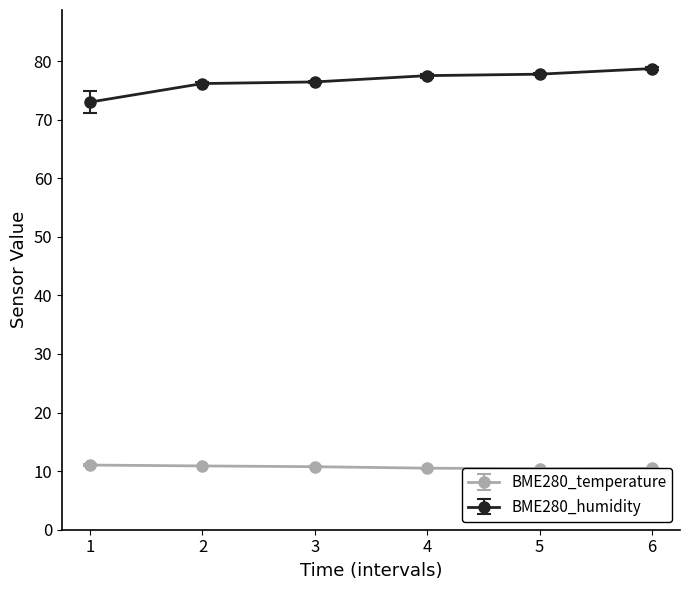

How many data points in BME280_humidity are above 77?

3